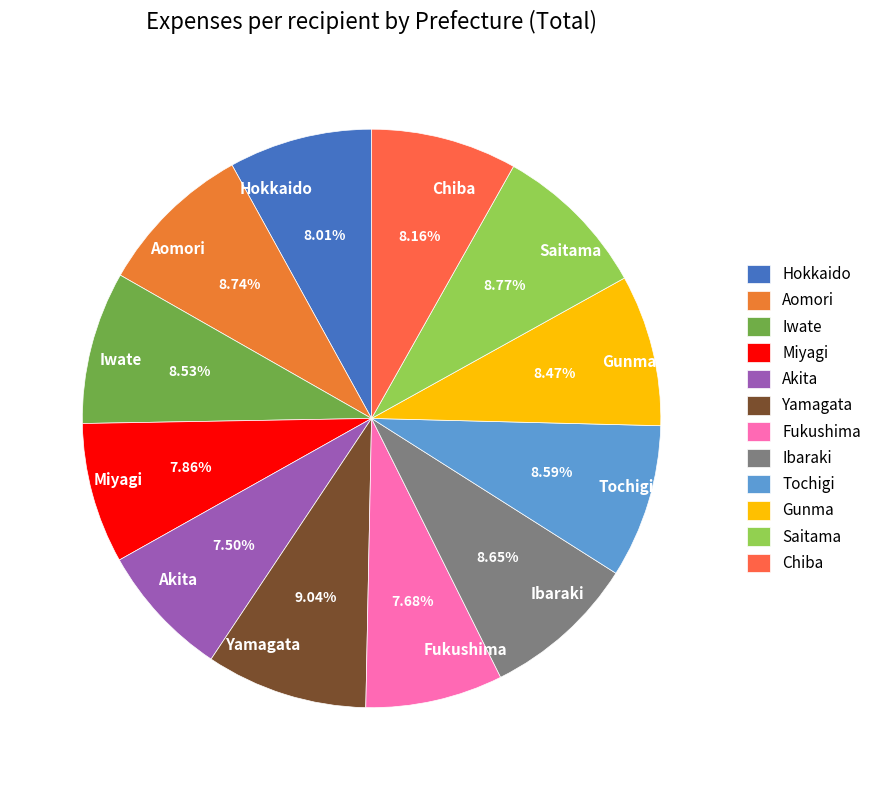

What is the ratio of the value at Ibaraki to the value at Akita?

1.2